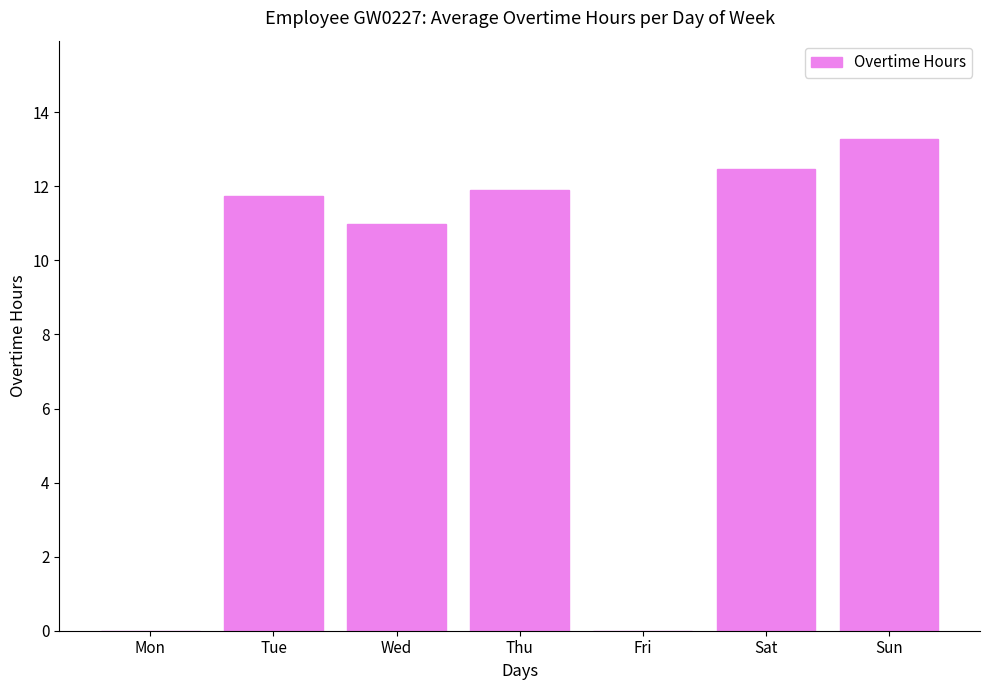

What is the change in value from Wed to Fri?

-11.0